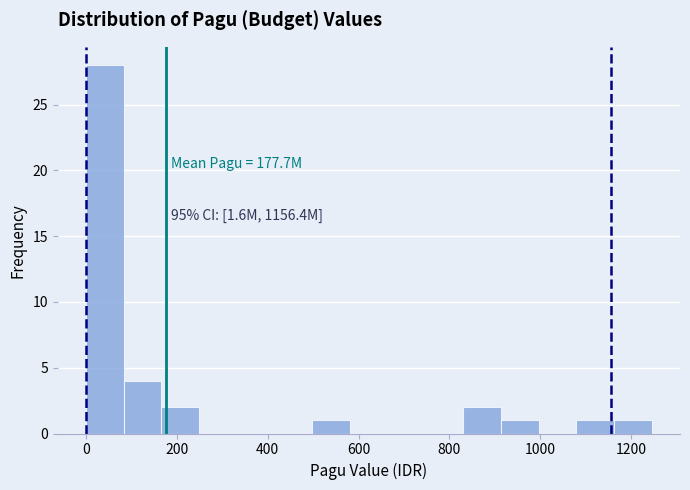

Over which range of the x-axis is the bar tallest?

0 to 80